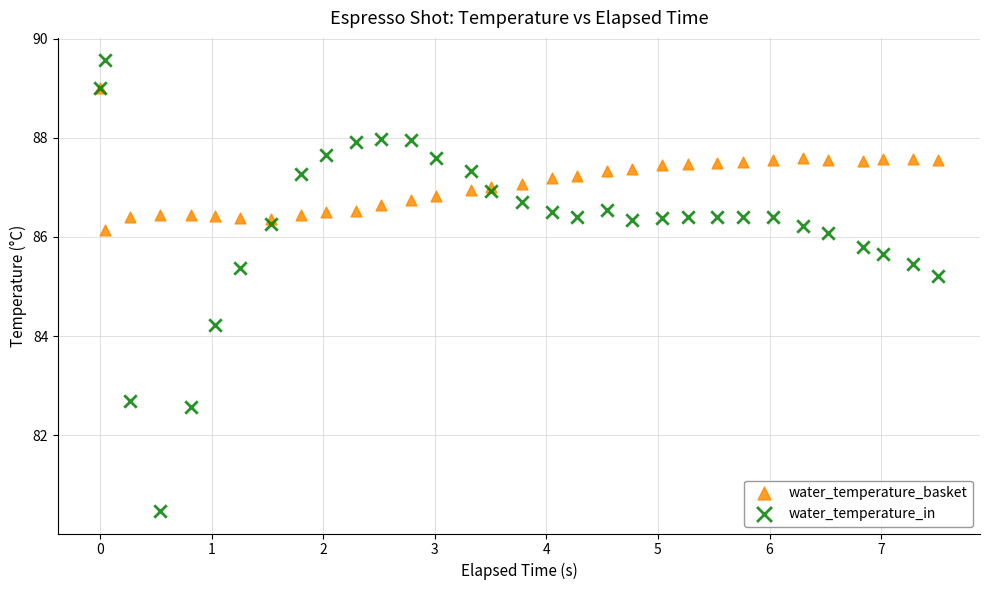

What are all the series names shown in the legend?

water_temperature_basket, water_temperature_in